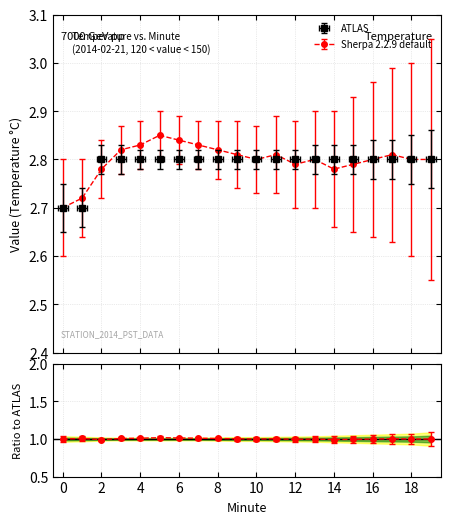

What is the sum of the ATLAS values at 9 and 0?

5.5